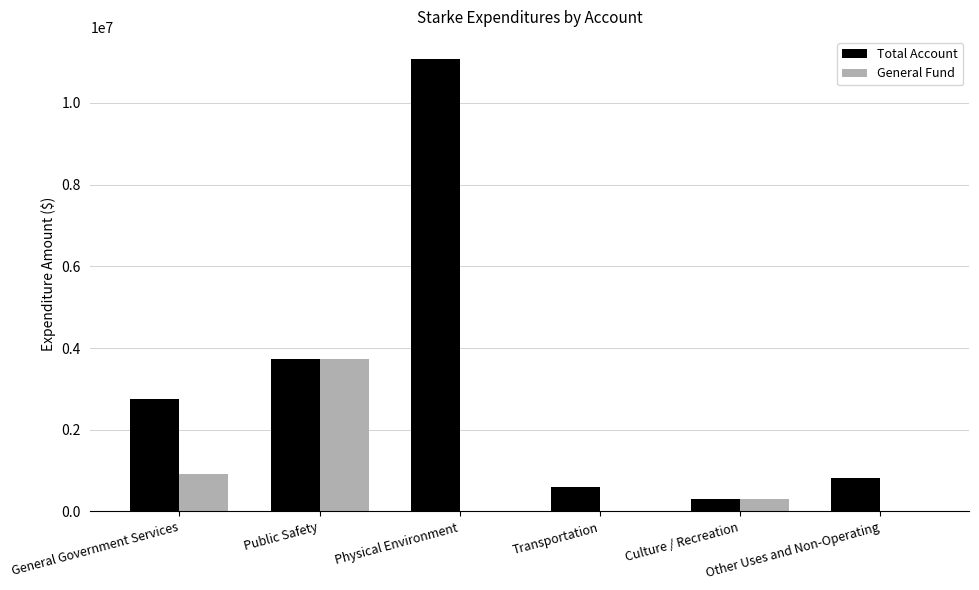

How many data points does each series have?

6